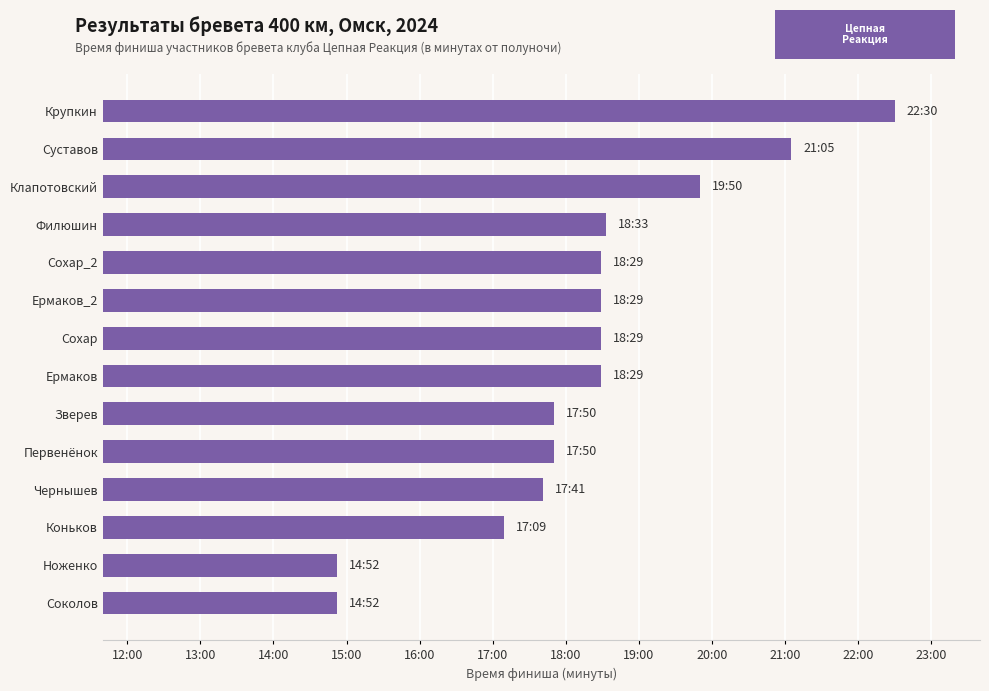

Are the bars grouped side by side (vs. stacked)?

No